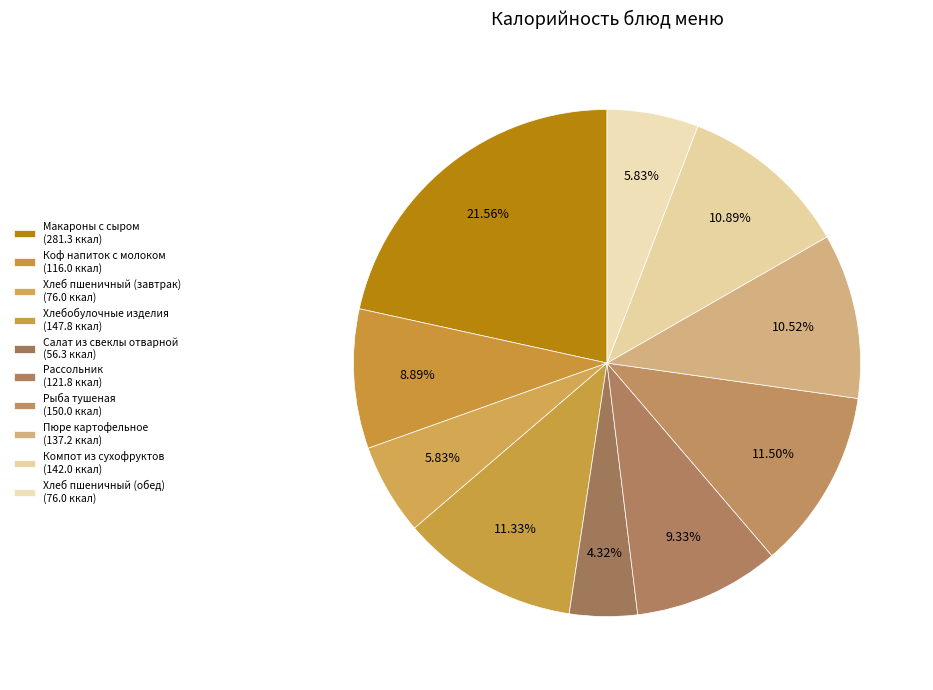

To the nearest percent, what is the combined percentage of Коф напиток с молоком and Пюре картофельное?

19%